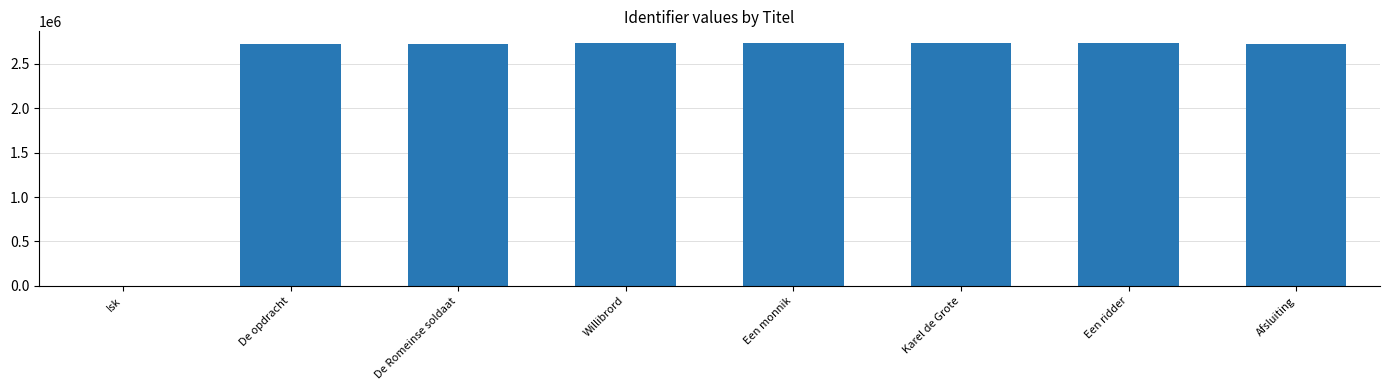

What is the sum of all values?

19092758